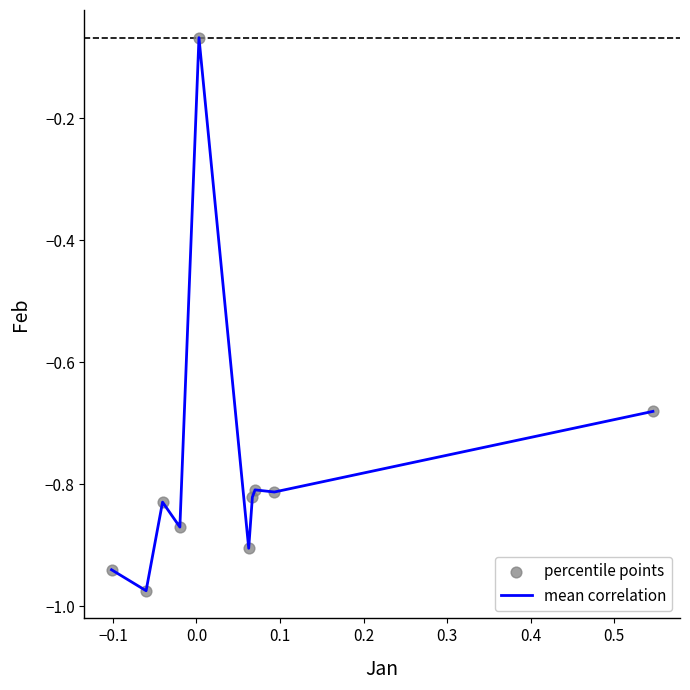

What is the difference between the maximum and minimum values?

0.9